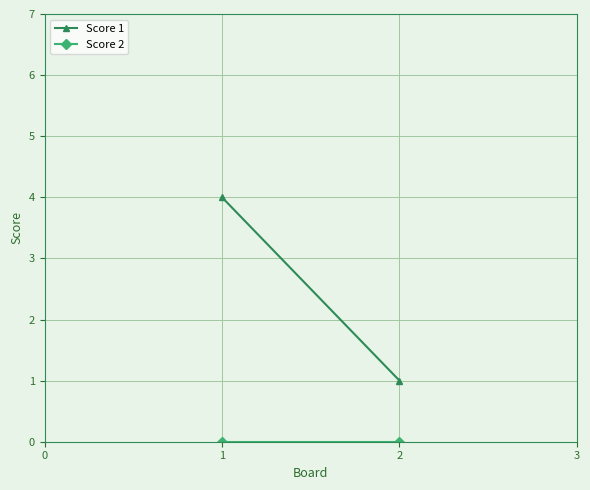

At how many categories does at least one series exceed 2?

1